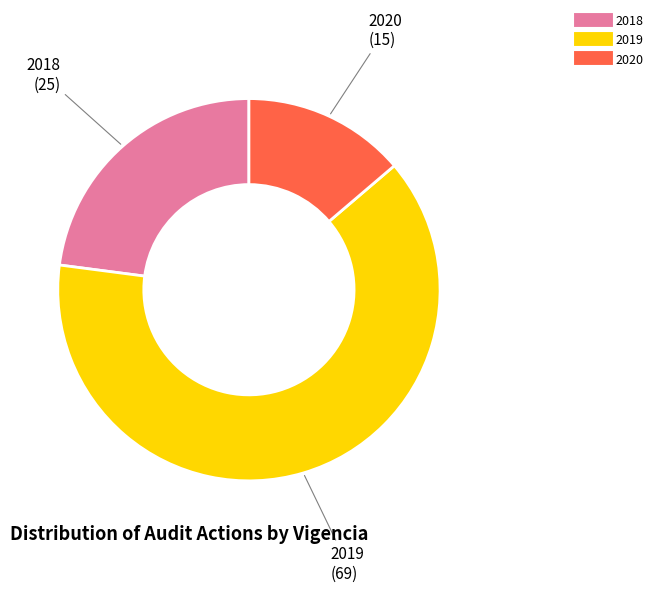

Does any single category account for the majority?

Yes